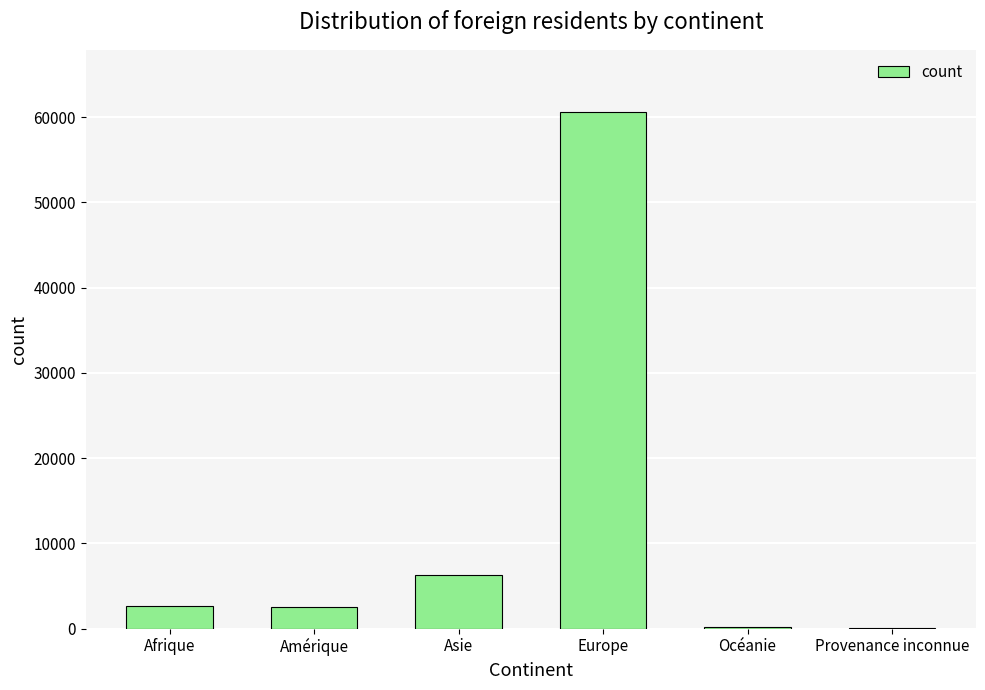

True or false: the data shows 2696 at Afrique.

True